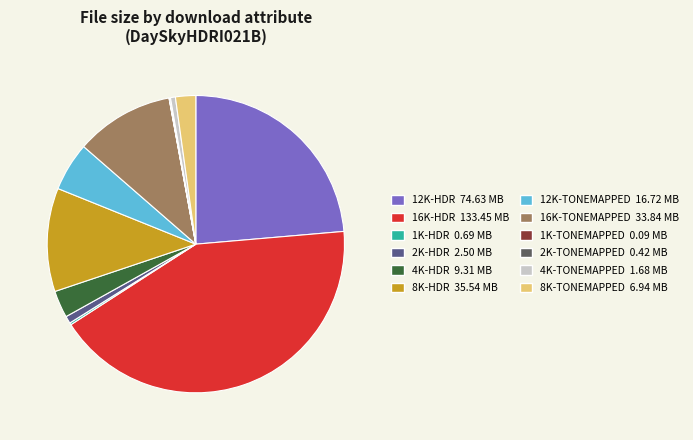

Is there a majority slice in this chart?

No